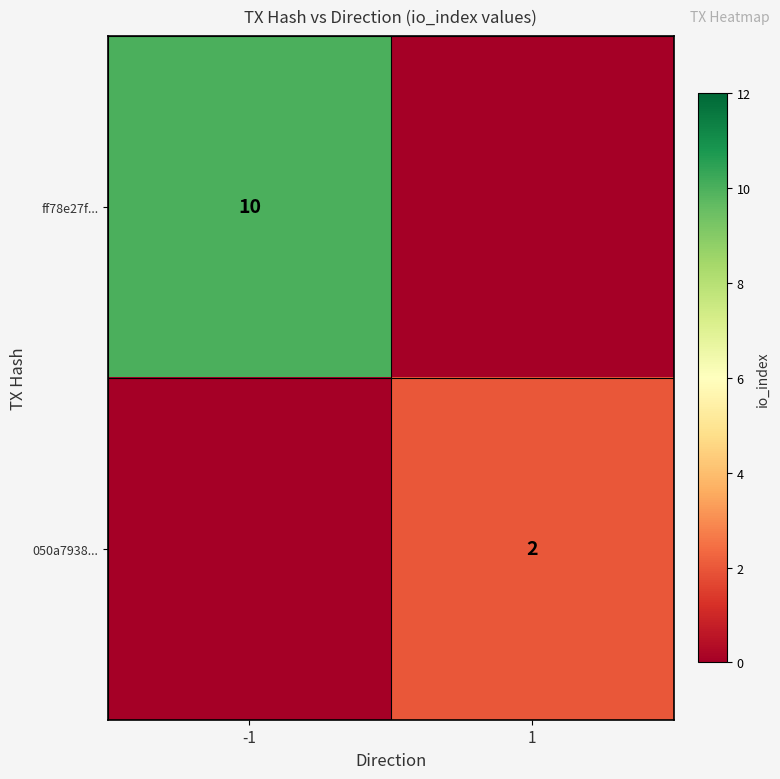

What is the difference between the highest and lowest values at 1?

2